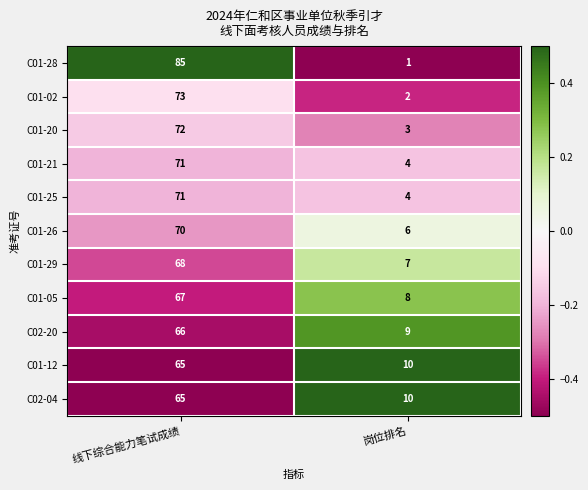

The value of C01-05 at 线下综合能力笔试成绩 is 94. True or false?

False